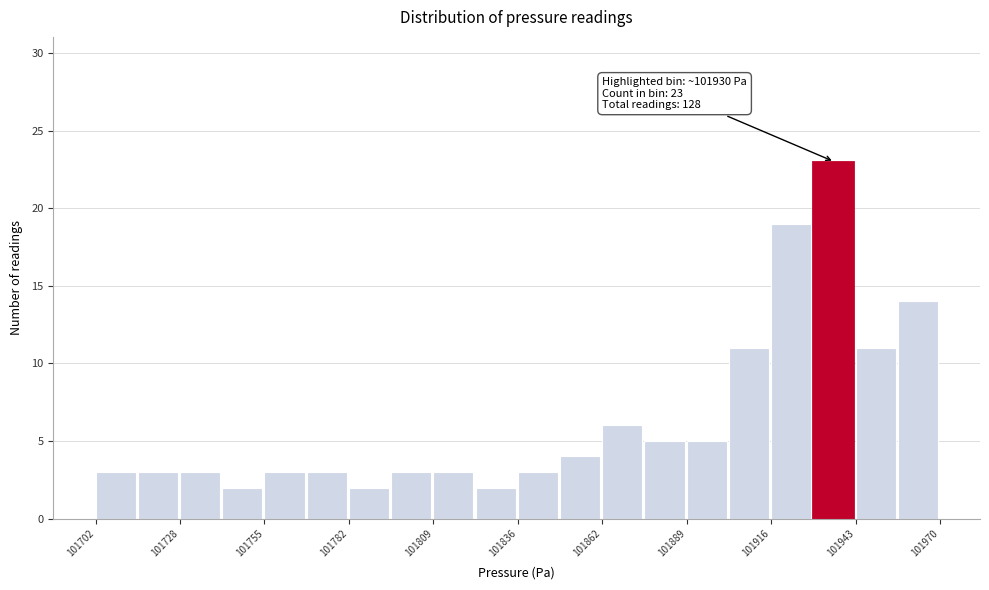

Around what value on the x-axis is the tallest bar? Give the approximate position of its centre, as read against the axis.

101935